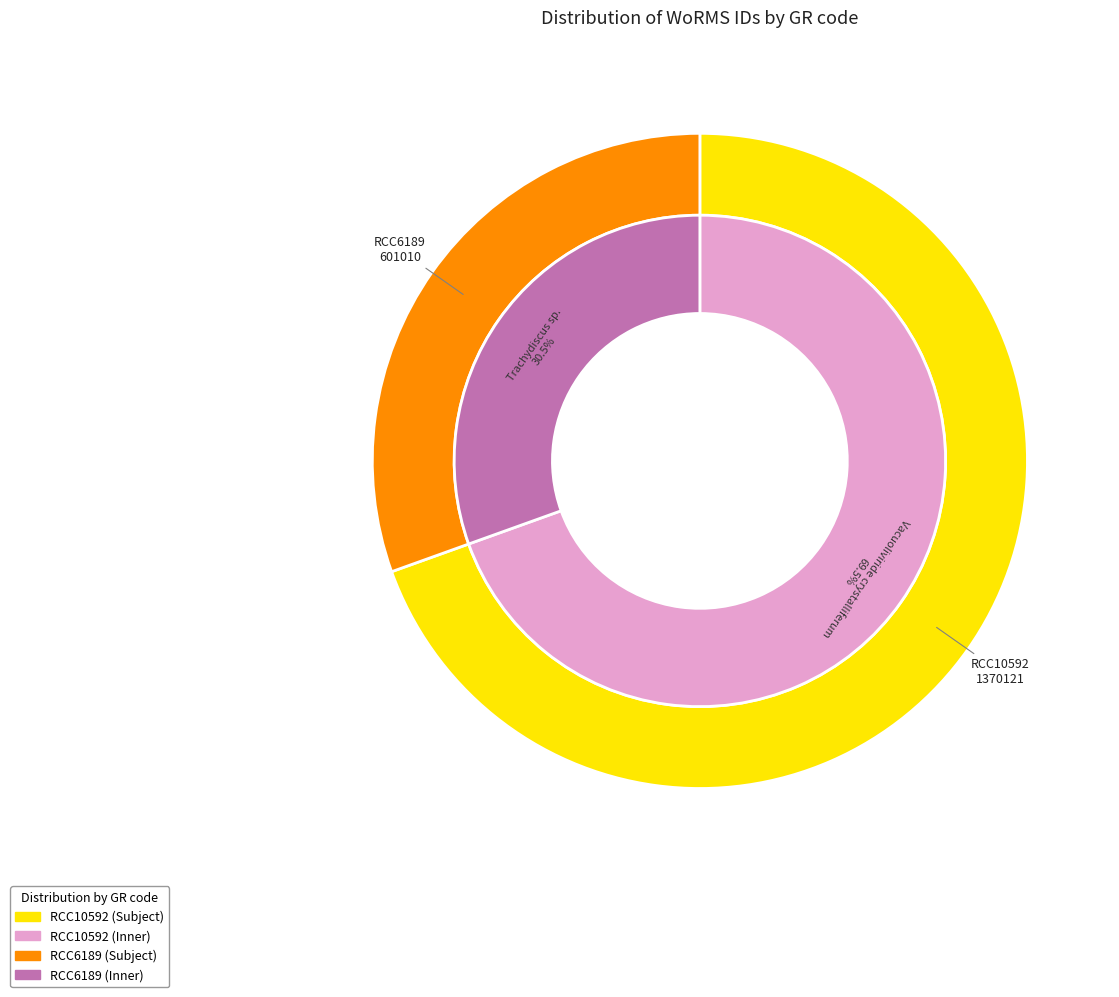

Which category has the smallest portion of the pie?

RCC6189